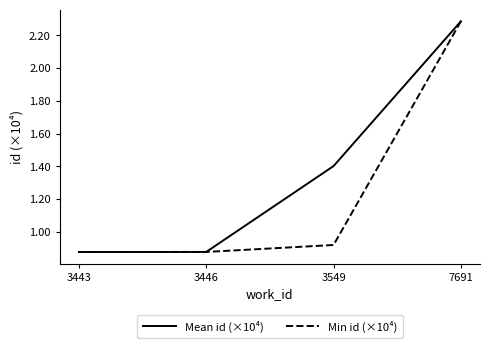

What is the difference between the Min id (×10⁴) values at 3443 and 7691?

1.4